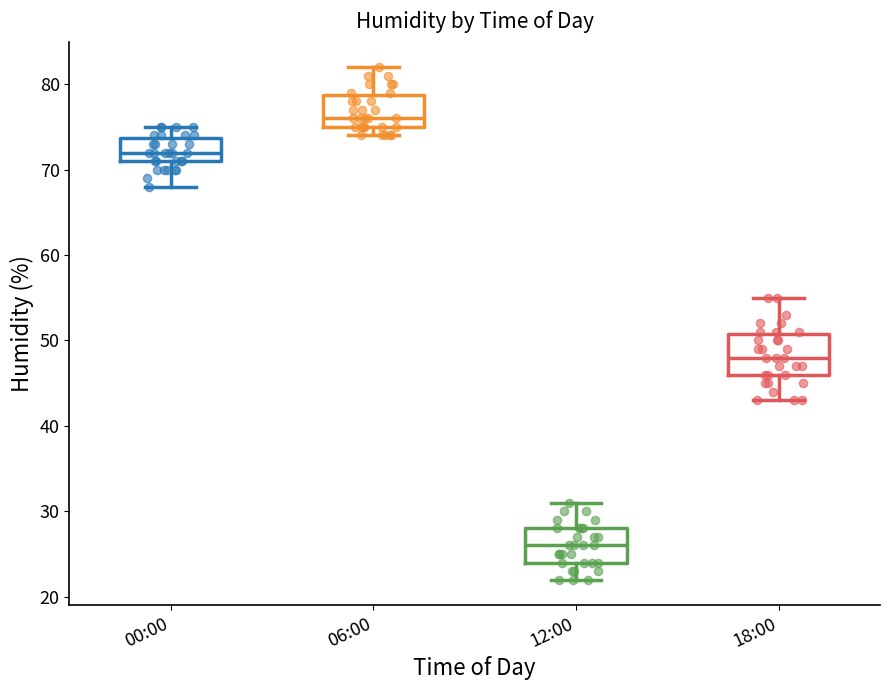

Reading left to right, read every box against the y-axis: the position of its median line, the range the box covers, and the ends of its whiskers. The values are not printed on the chart, so give them approximately, as read against the axis.

00:00: median 72, box 71 to 74, whiskers 68 to 75
06:00: median 76, box 75 to 79, whiskers 74 to 82
12:00: median 26, box 24 to 28, whiskers 22 to 31
18:00: median 48, box 46 to 51, whiskers 43 to 55